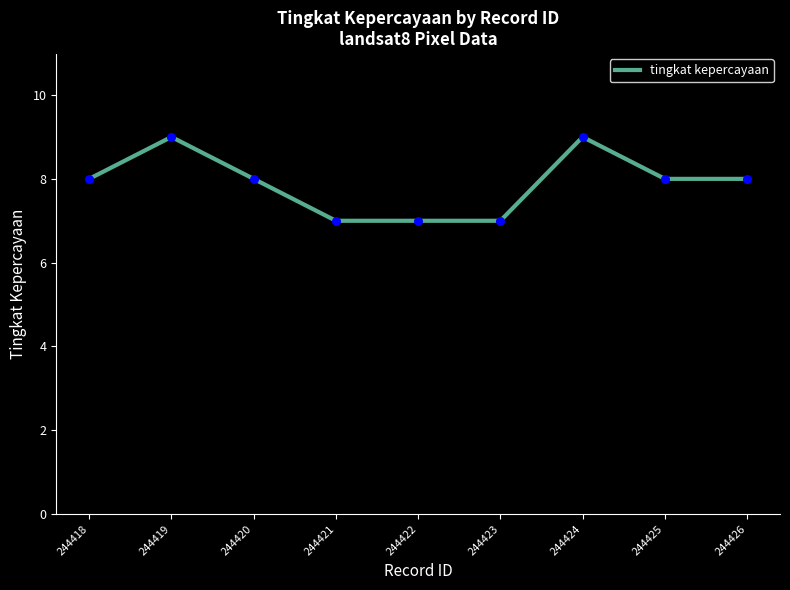

Which has a higher value, 244419 or 244425?

244419